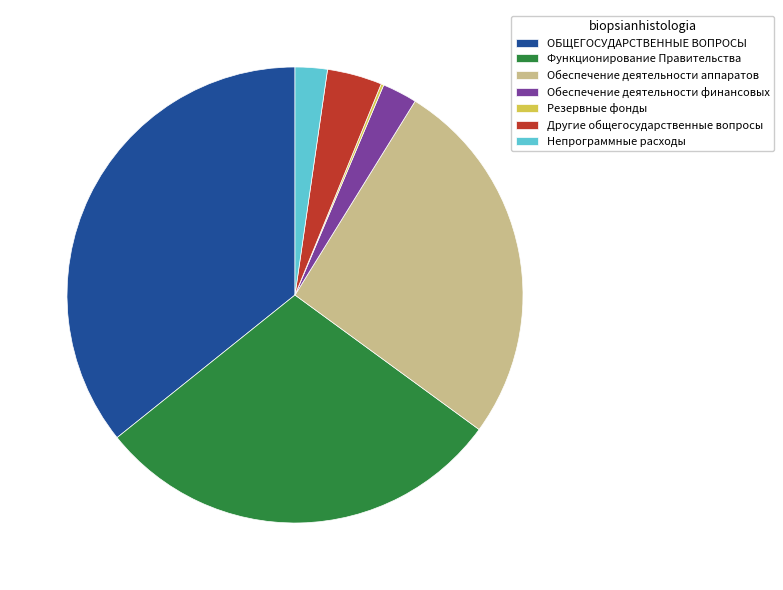

Is Другие общегосударственные вопросы the majority of the pie?

No